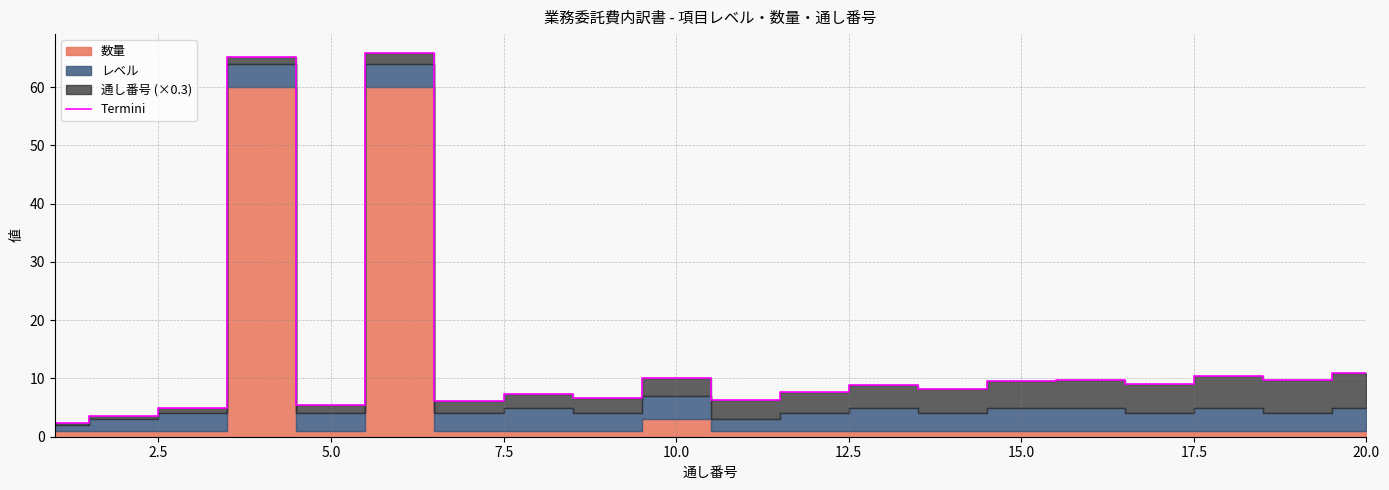

What is the lowest value of the Termini series?

2.3